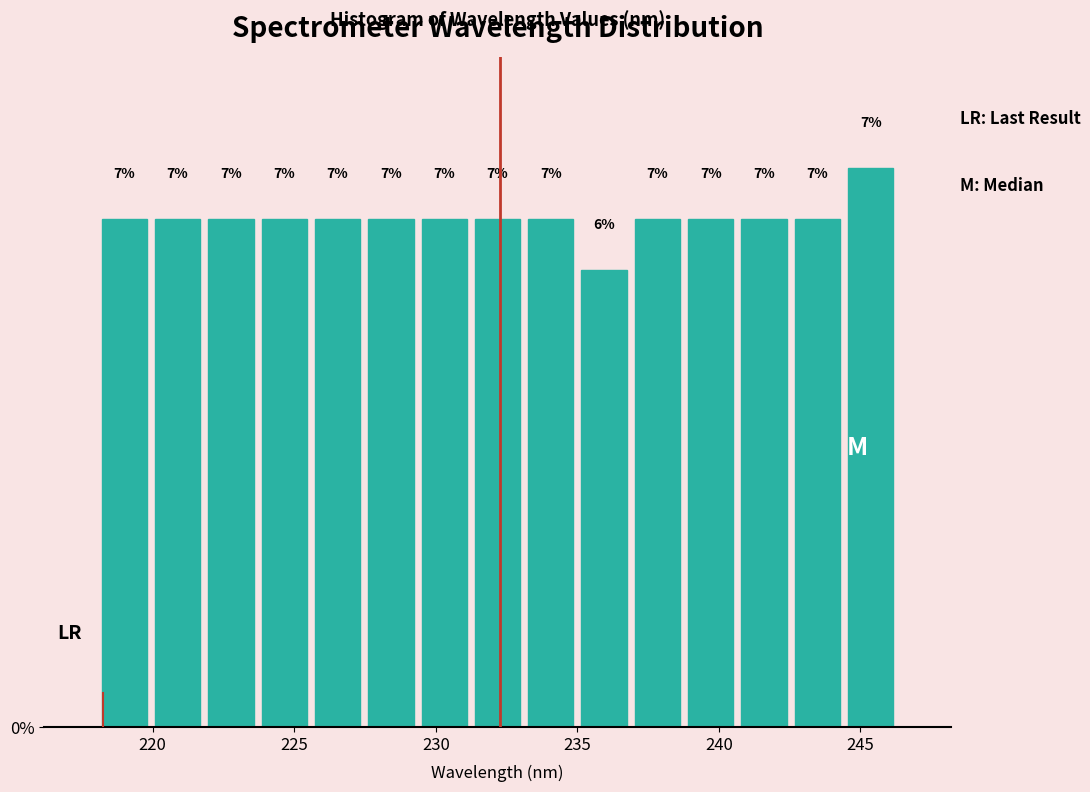

Around what value on the x-axis is the tallest bar? Give the approximate position of its centre, as read against the axis.

245.5